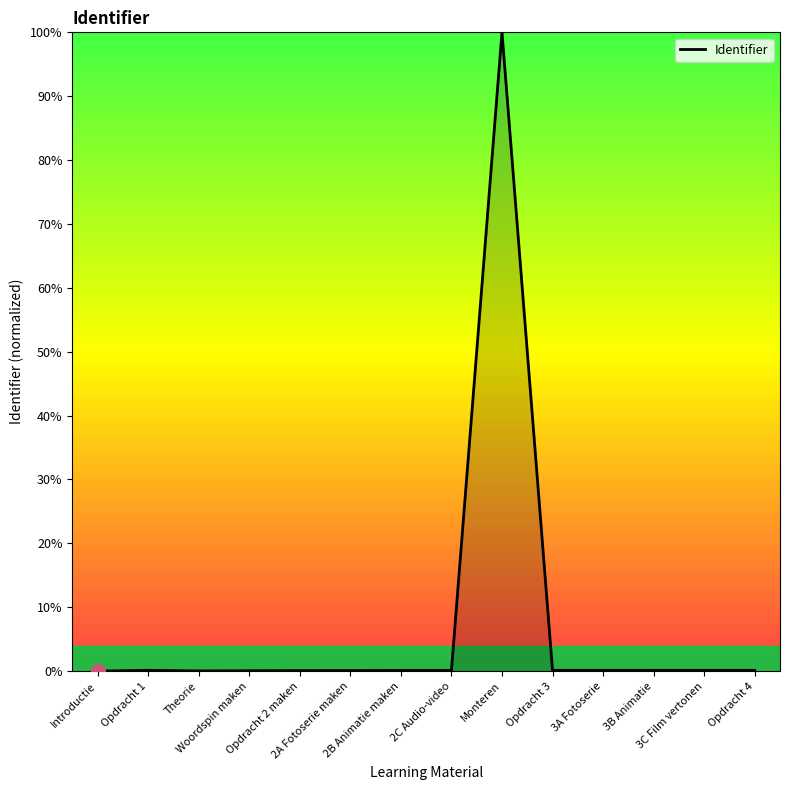

What is the greatest value displayed?

100.0